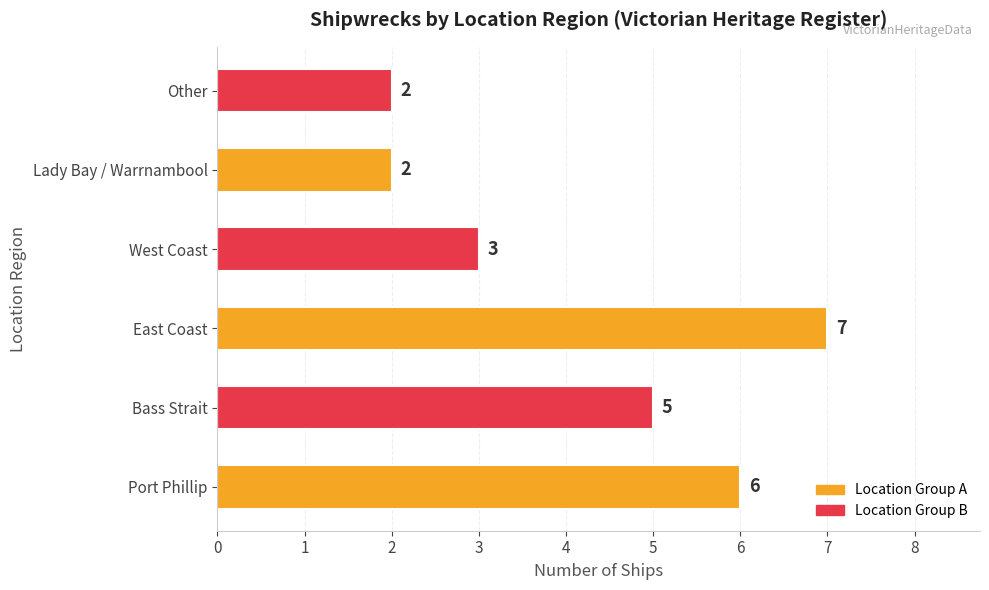

What is the sum of all values?

25